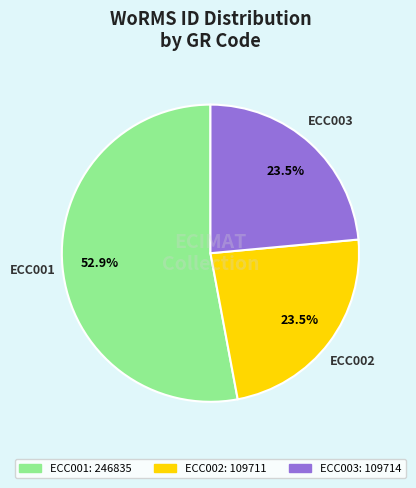

Do ECC001 and ECC002 together represent more than half of the pie?

Yes